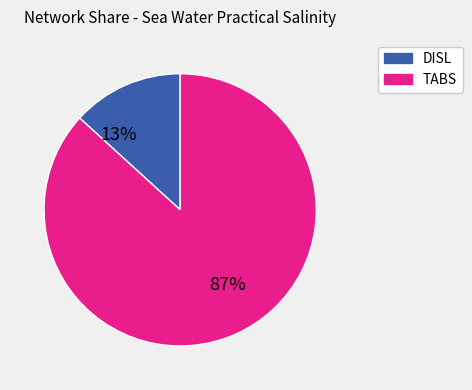

Is the sum of TABS and DISL greater than half?

Yes